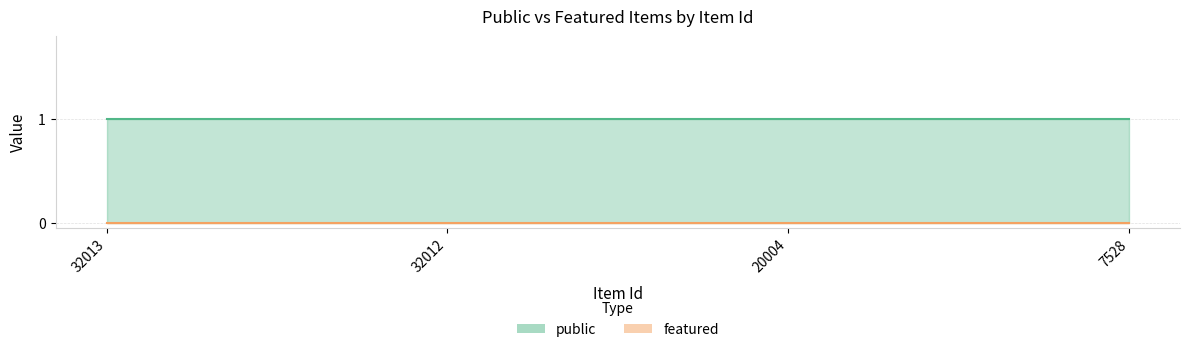

What is the total value across all series at 7528?

1